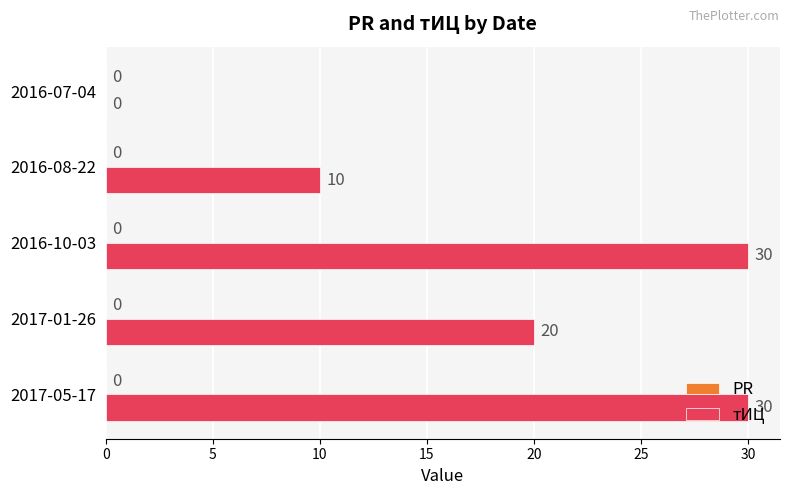

How many distinct data groups are displayed?

1